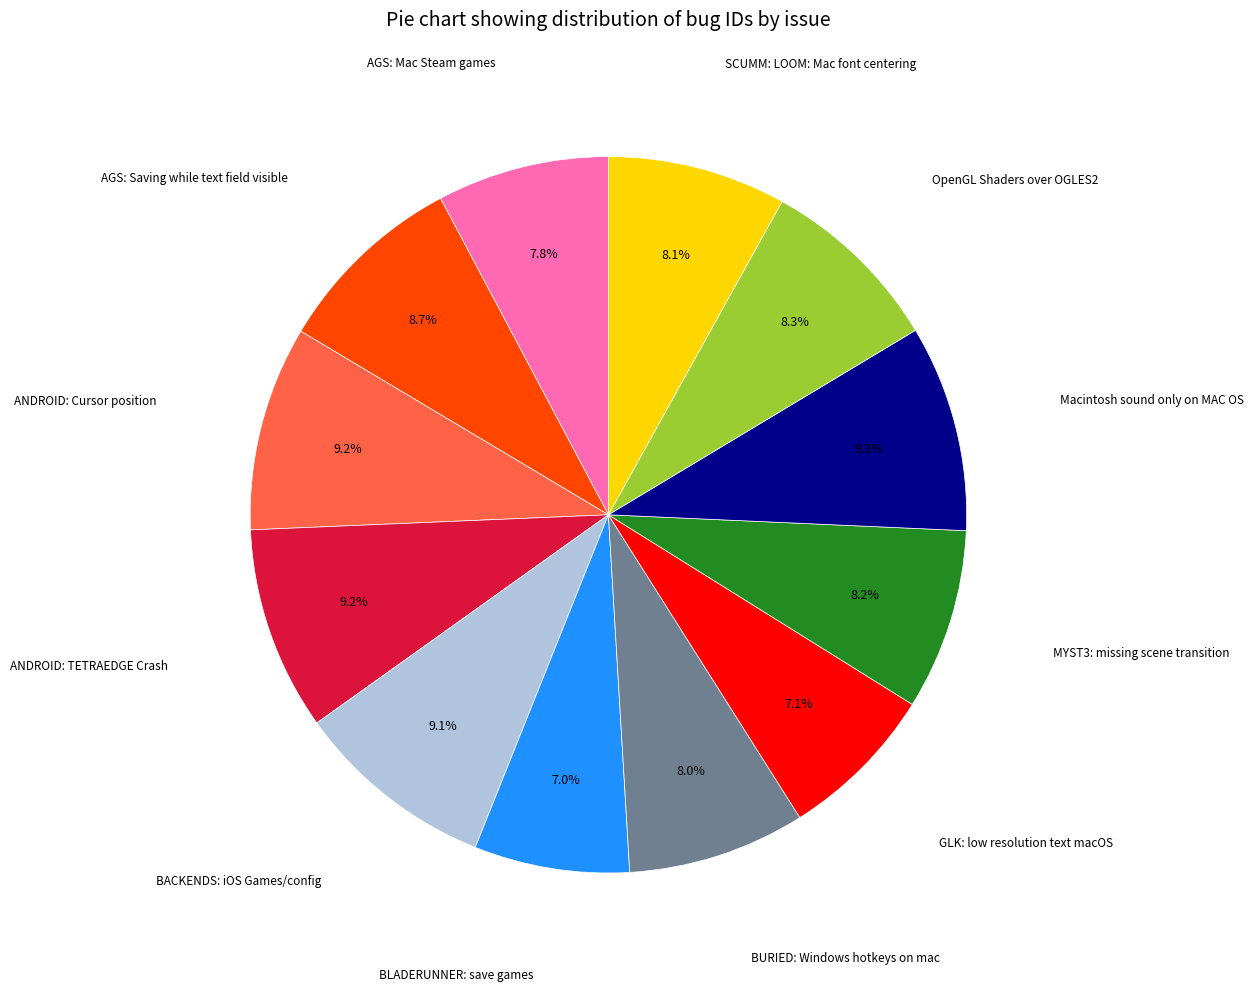

Does any single category account for the majority?

No